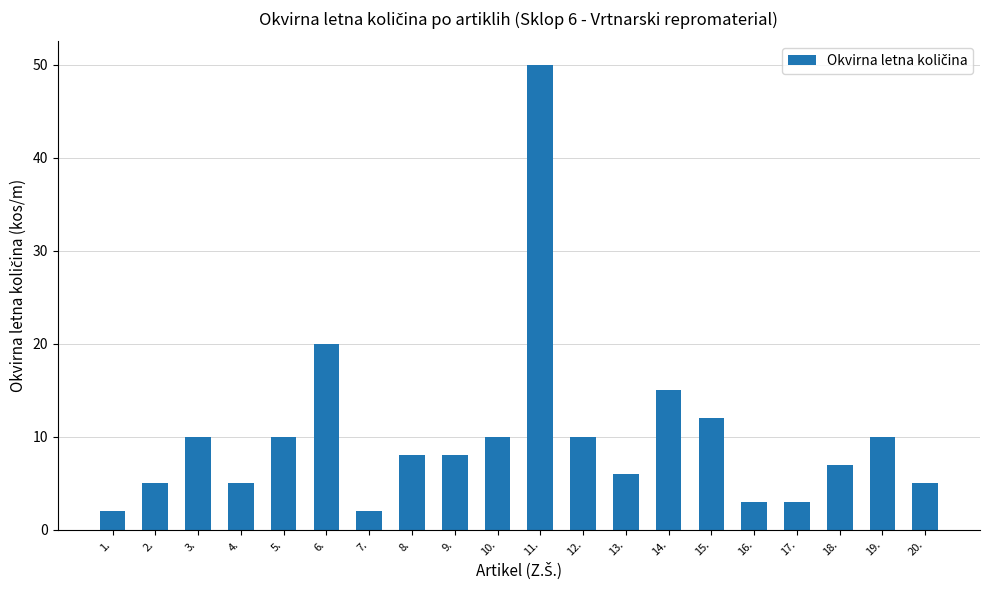

How many categories are shown in the chart?

20